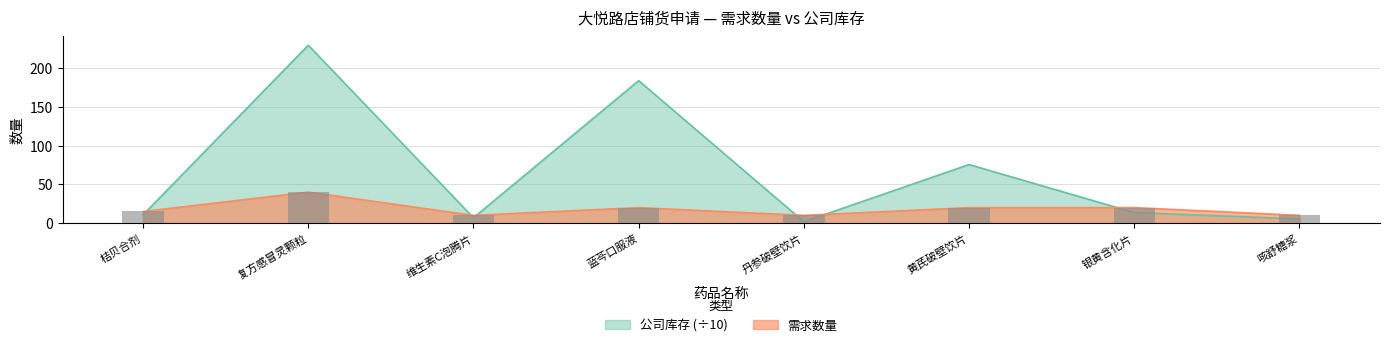

What is the sum of the 公司库存 values at 银黄含化片 and 黄芪破壁饮片?

89.2